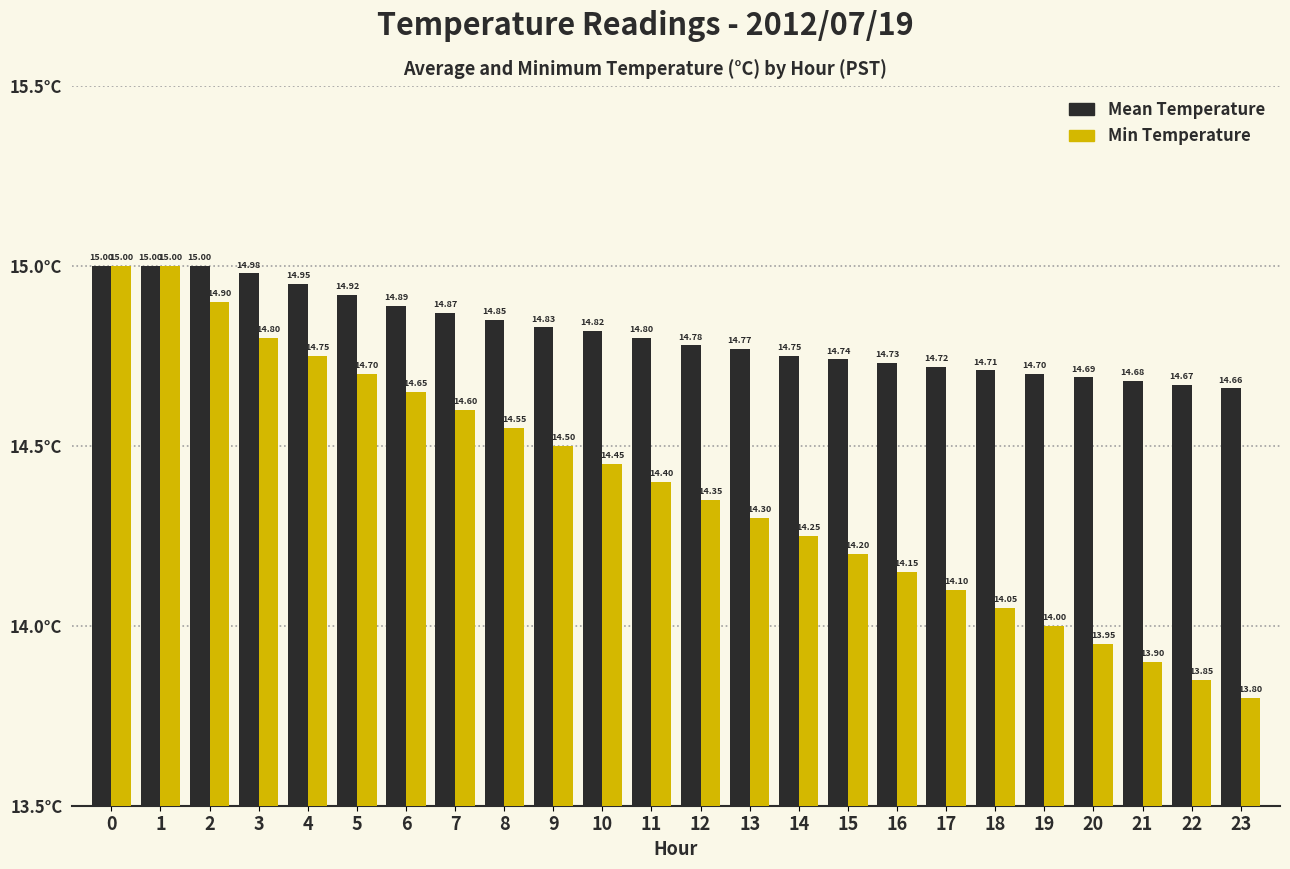

What are all the series names shown in the legend?

Mean Temperature, Min Temperature